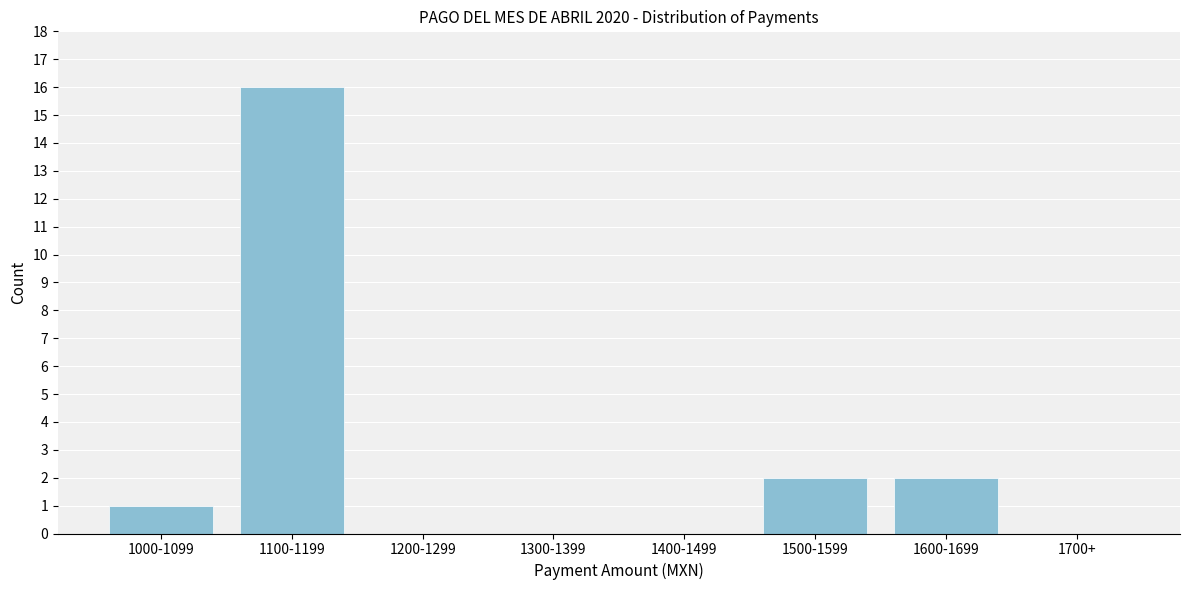

Reading left to right, transcribe all the data shown in this chart.

1000-1099=1	1100-1199=16	1200-1299=0	1300-1399=0	1400-1499=0	1500-1599=2	1600-1699=2	1700+=0